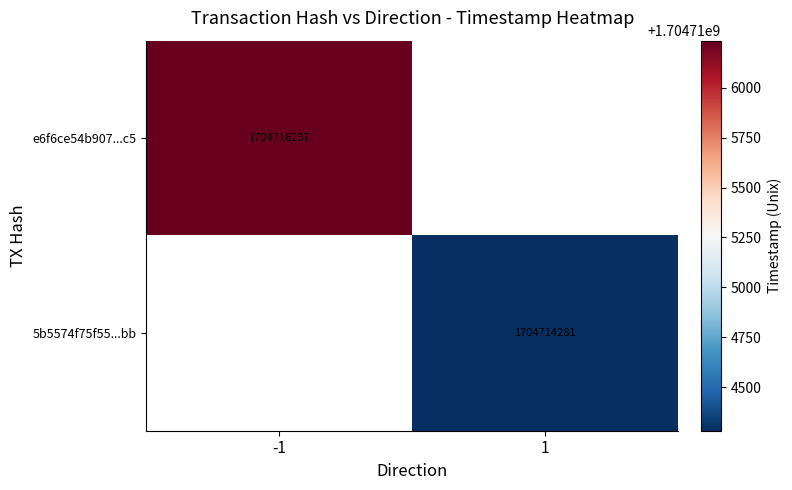

The value of e6f6ce54b907...c5 at -1 is 1042803049. True or false?

False